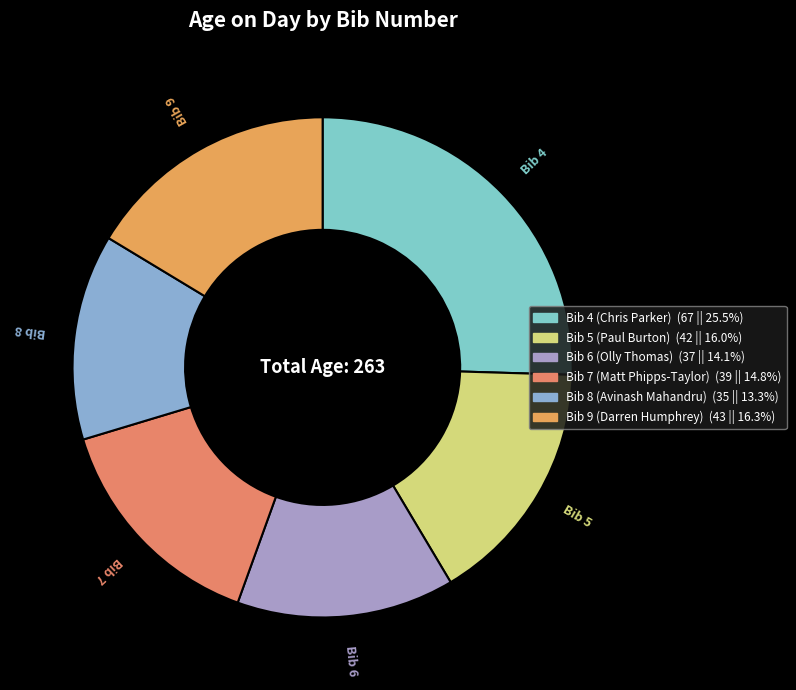

How many segments does this pie chart have?

6